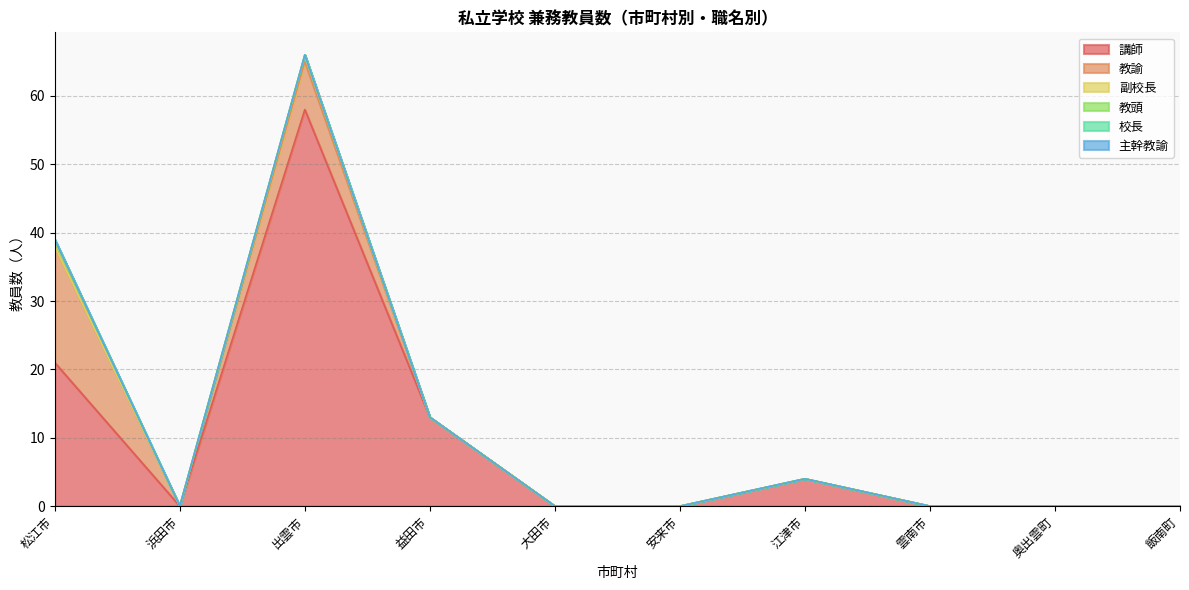

At which category is the sum across all series the highest?

出雲市